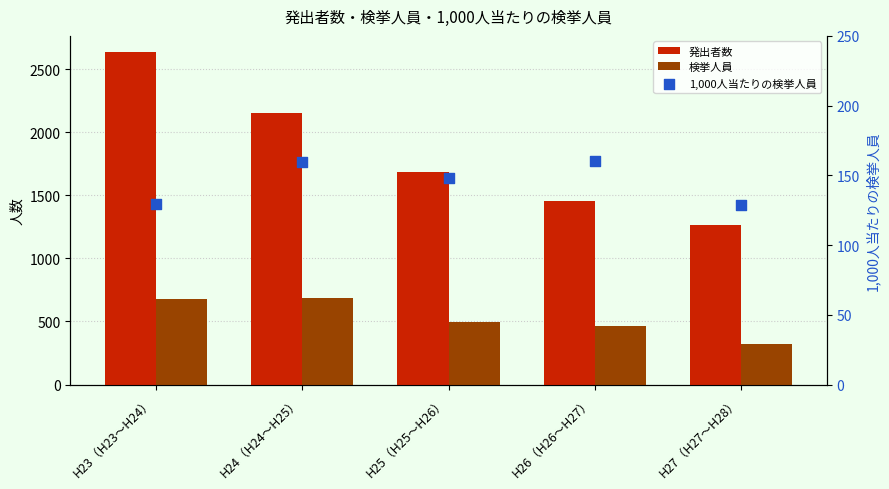

What are all the series names shown in the legend?

発出者数, 検挙人員, 1,000人当たりの検挙人員